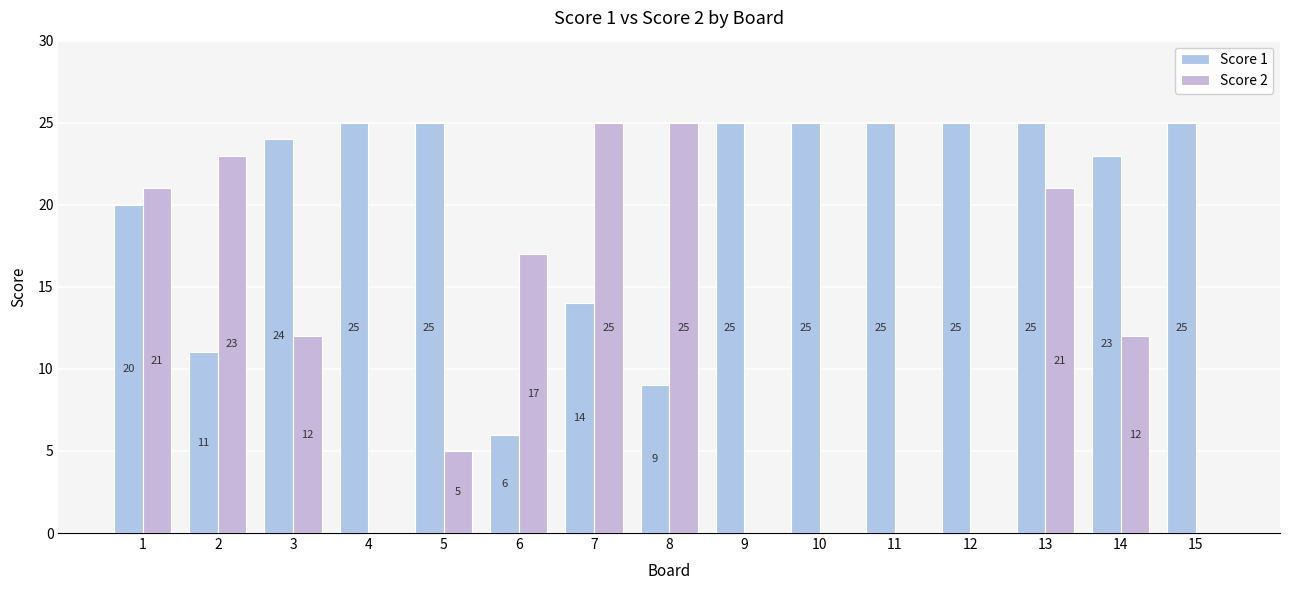

Where is Score 2 nearest to the value 12?

3